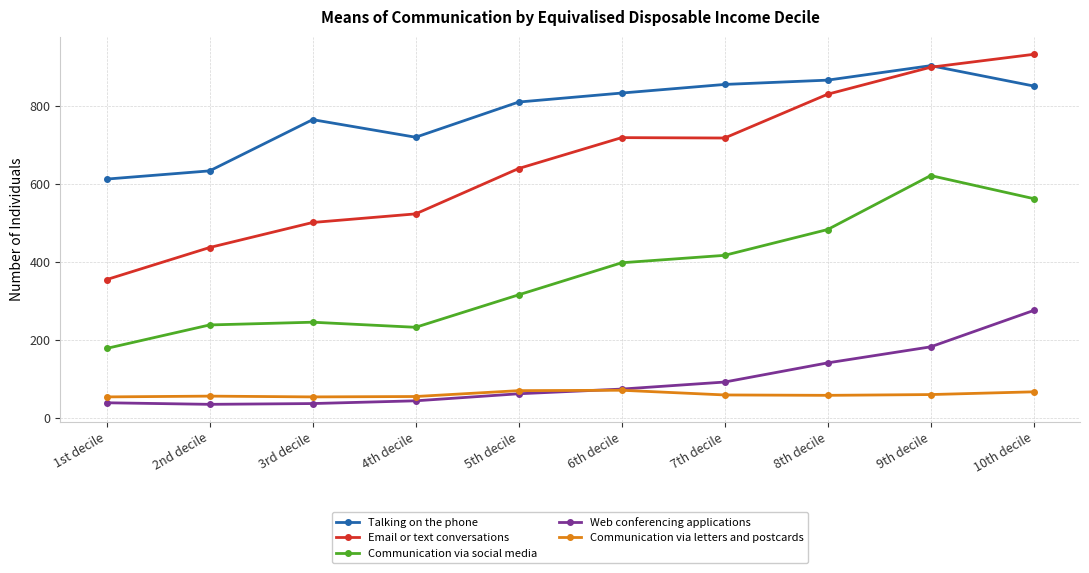

At 3rd decile, list the series in order from largest to smallest.

Talking on the phone, Email or text conversations, Communication via social media, Communication via letters and postcards, Web conferencing applications